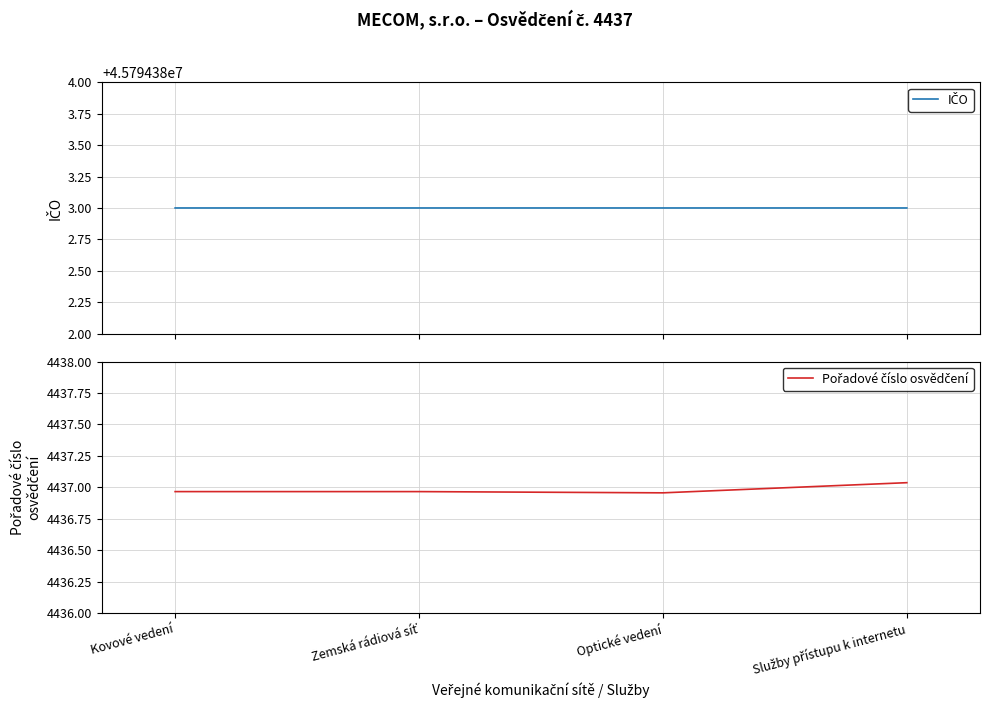

At Služby přístupu k internetu, list the series in order from largest to smallest.

IČO, Pořadové číslo osvědčení